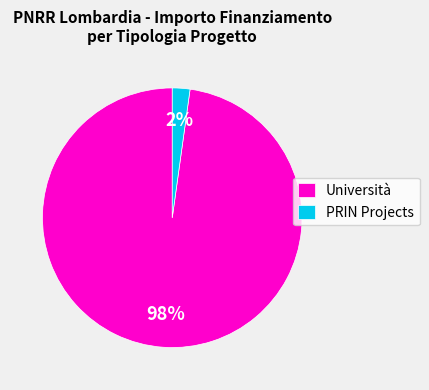

Is it true that Università is 98% of the pie?

True